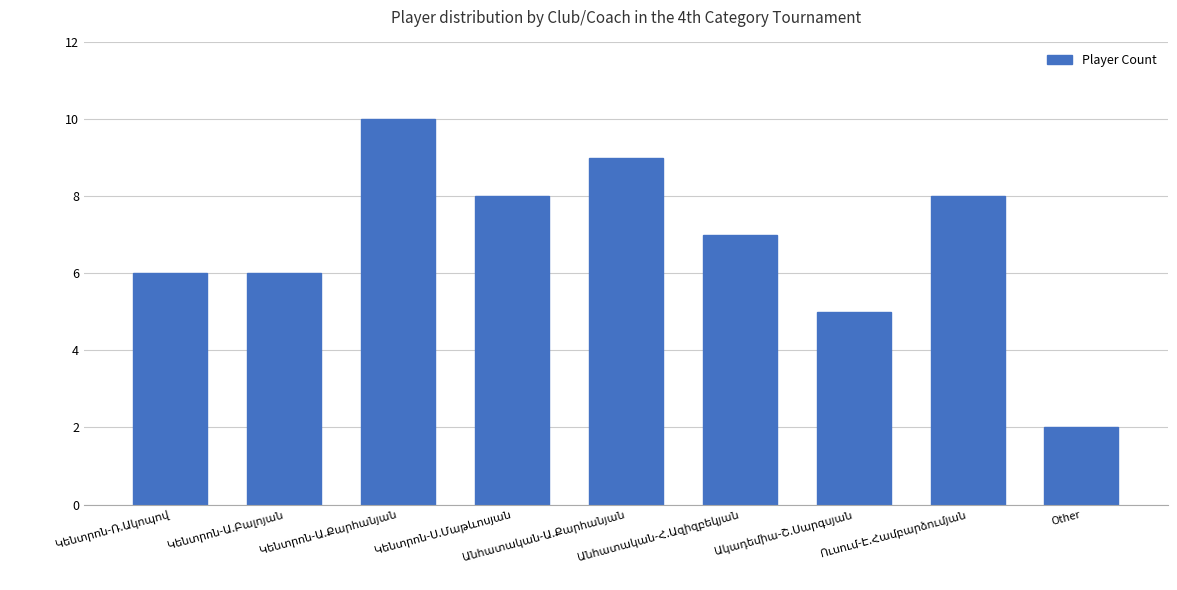

What is the average value?

7